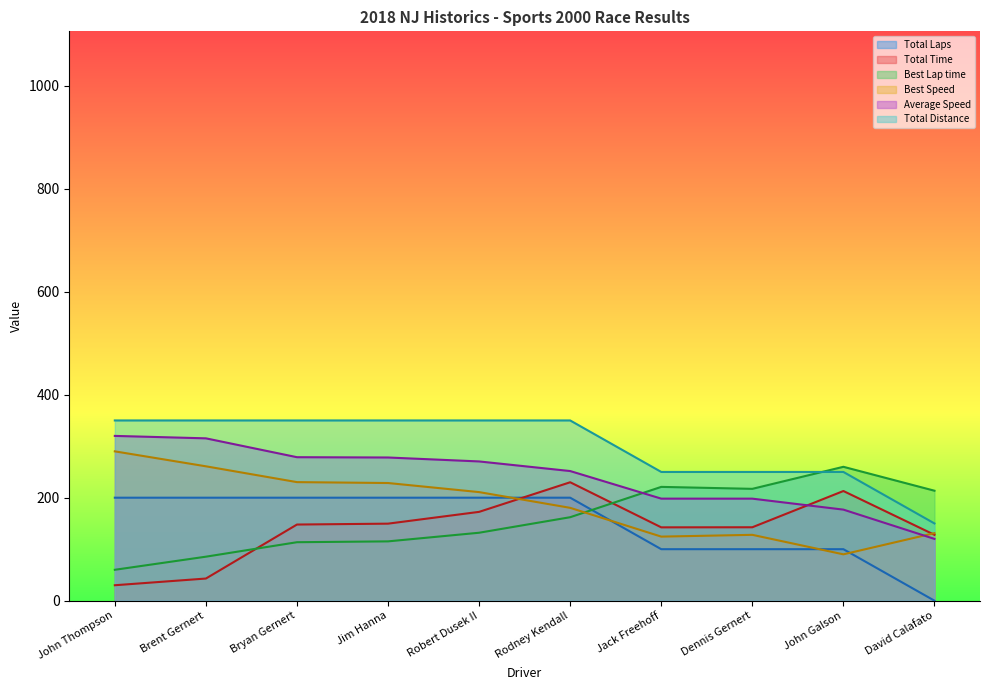

What is the total value across all series at Rodney Kendall?

1374.1